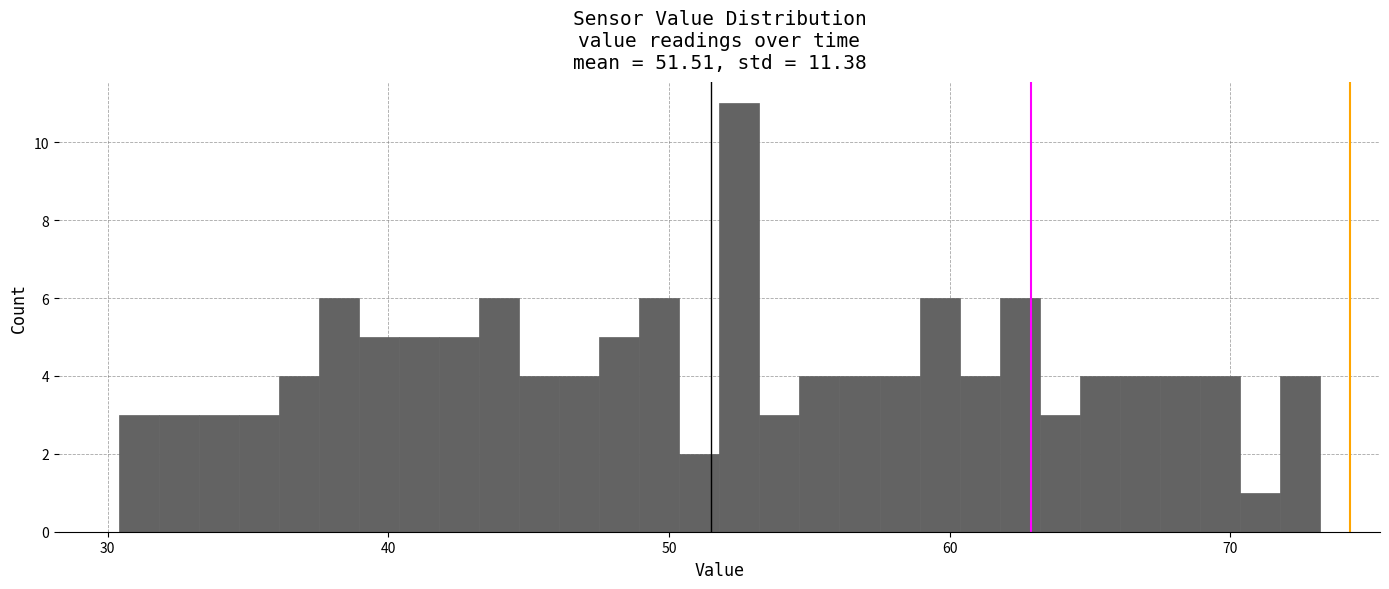

Read against the x-axis, roughly where is the centre of the tallest bar?

53